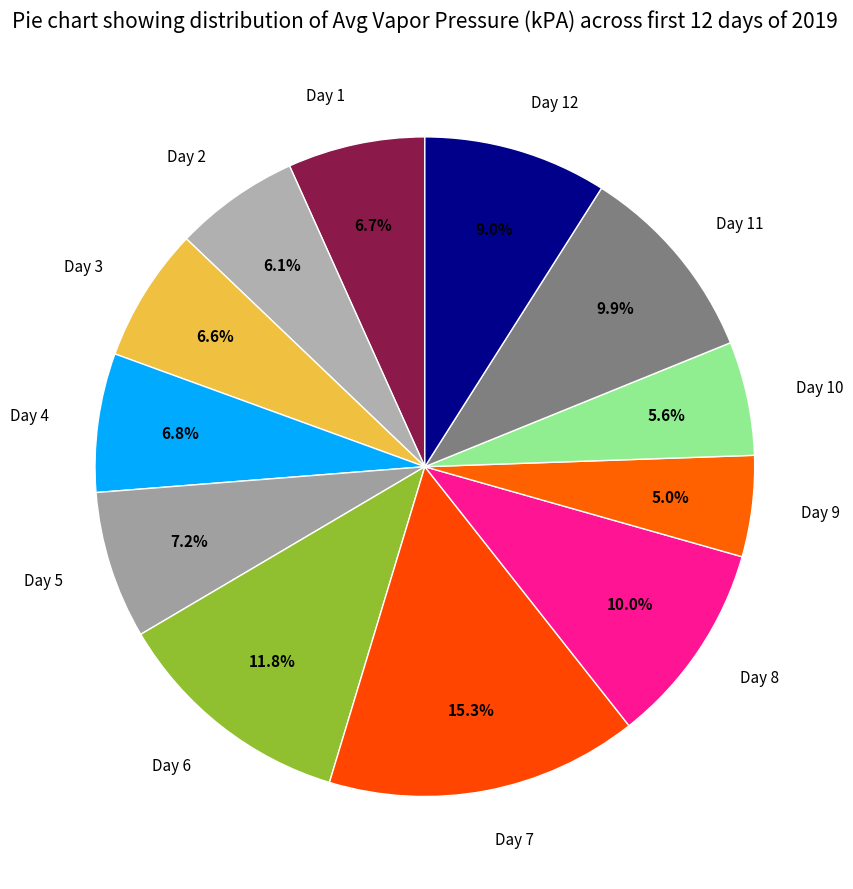

How many slices are in this pie chart?

12